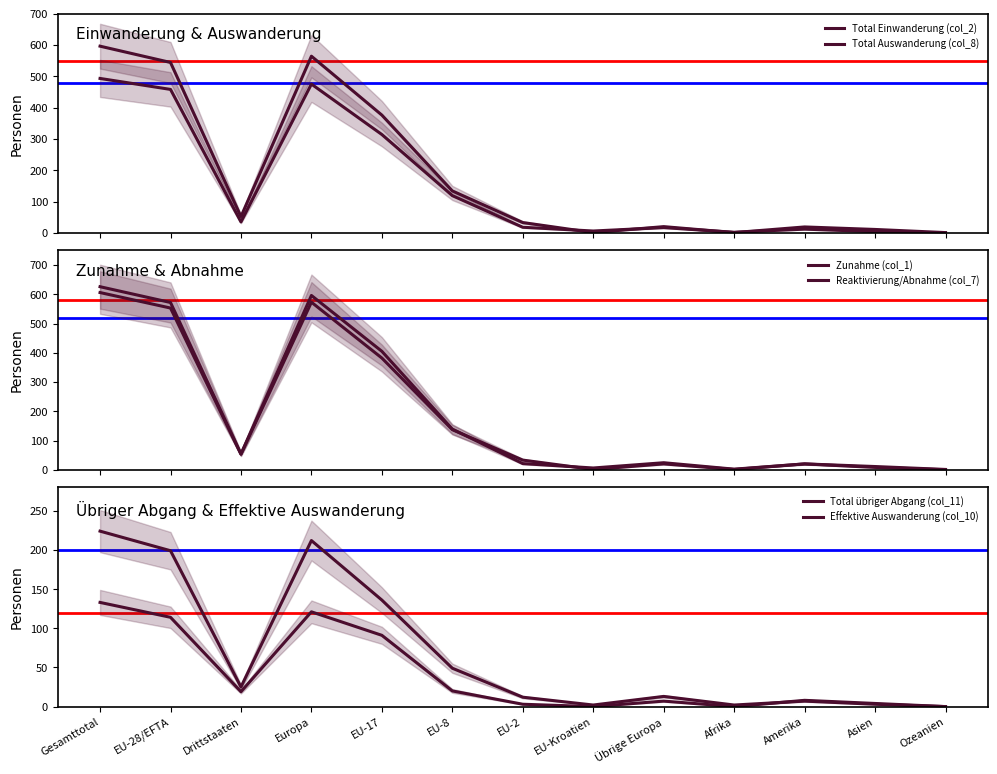

What is the difference between the highest and lowest values at Amerika?

13